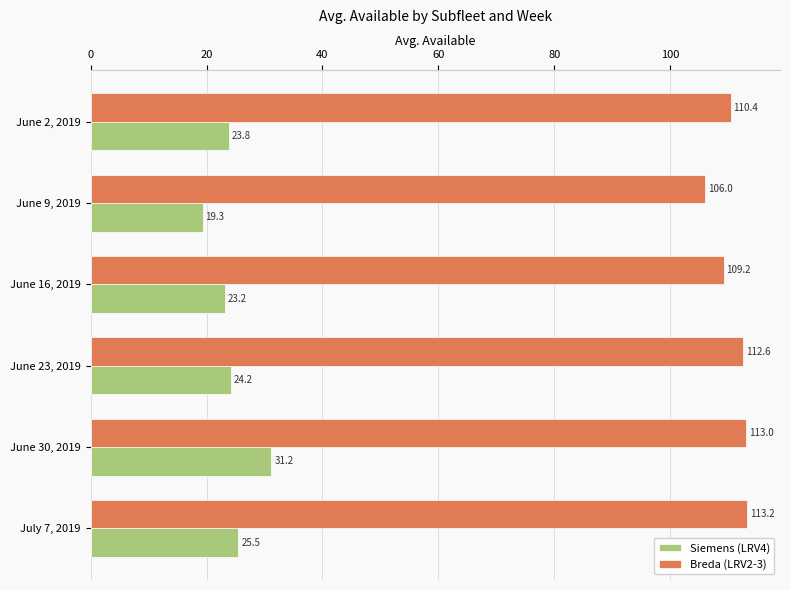

True or false: Siemens (LRV4) has a value of 27.0 at June 9, 2019.

False